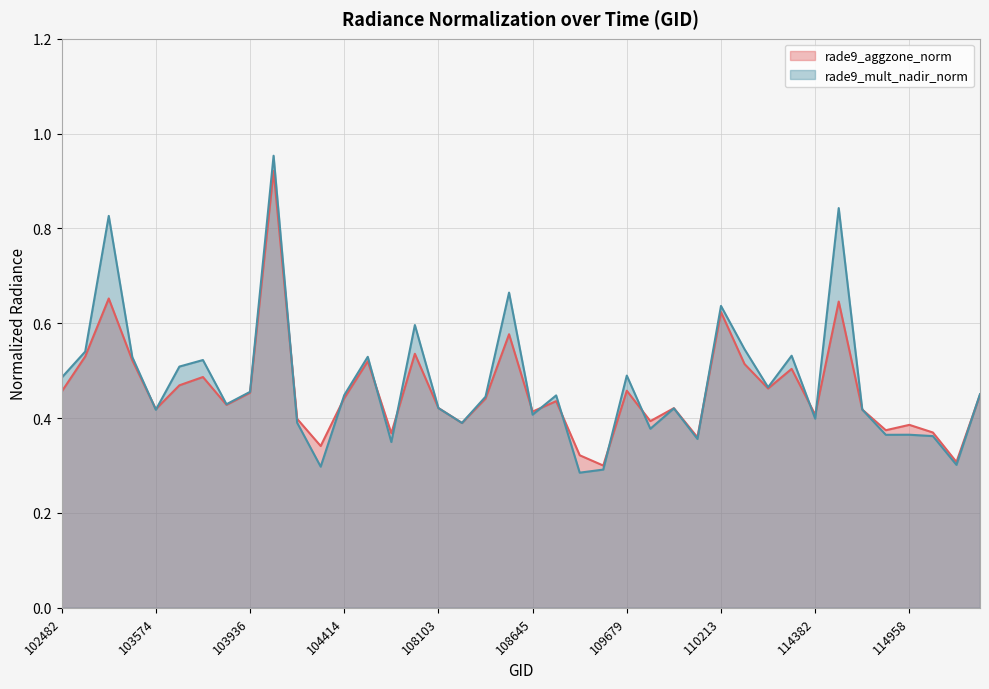

Rank the series at 108816 from highest to lowest value.

rade9_aggzone_norm, rade9_mult_nadir_norm